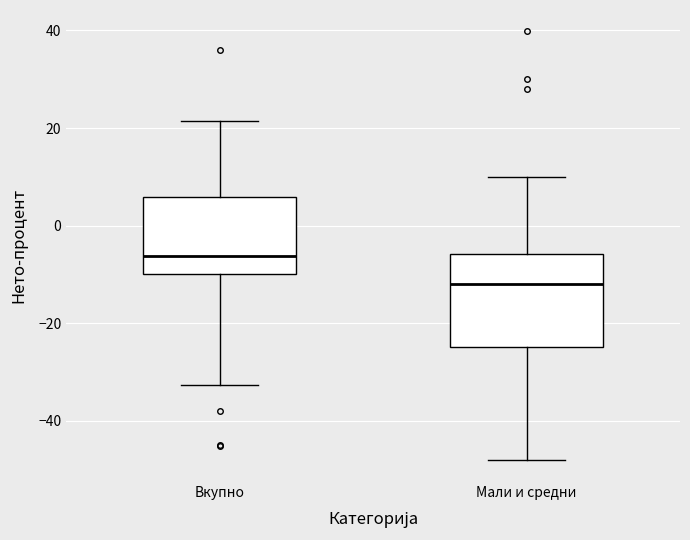

Where does the lower whisker of the box for Мали и средни end on the y-axis? The values are not printed on the chart, so give them approximately, as read against the axis.

-48